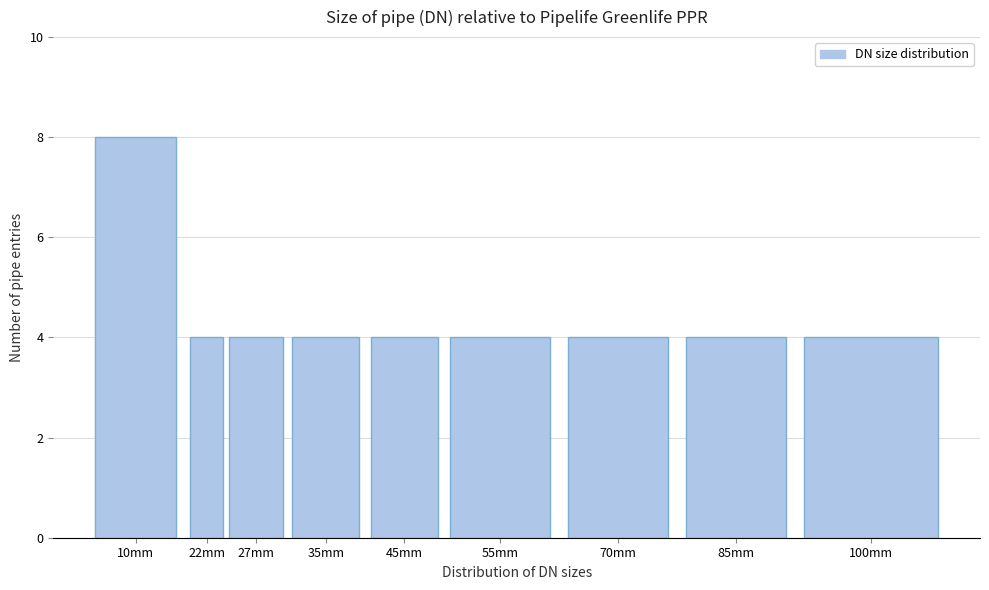

Reading left to right, extract all data points from this chart.

8	4	4	4	4	4	4	4	4